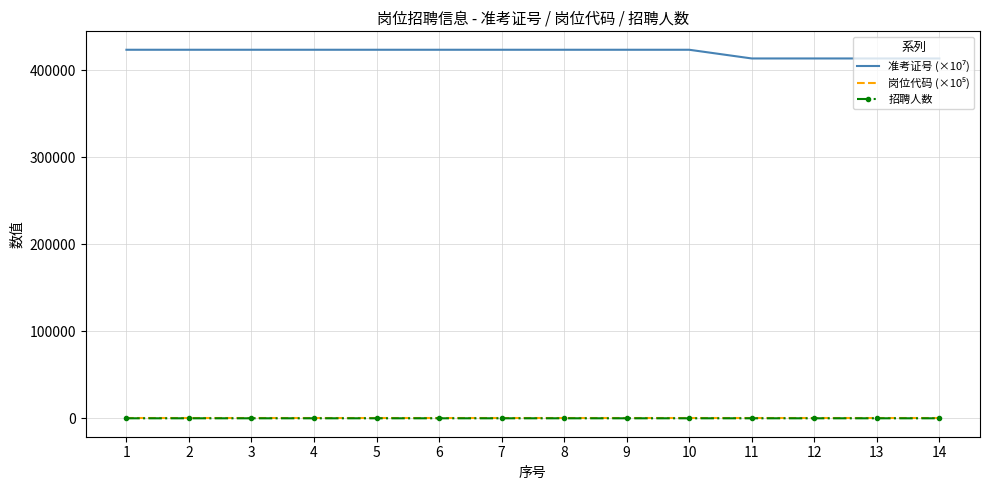

Which series has the largest range (max minus min)?

准考证号 (×10⁷)